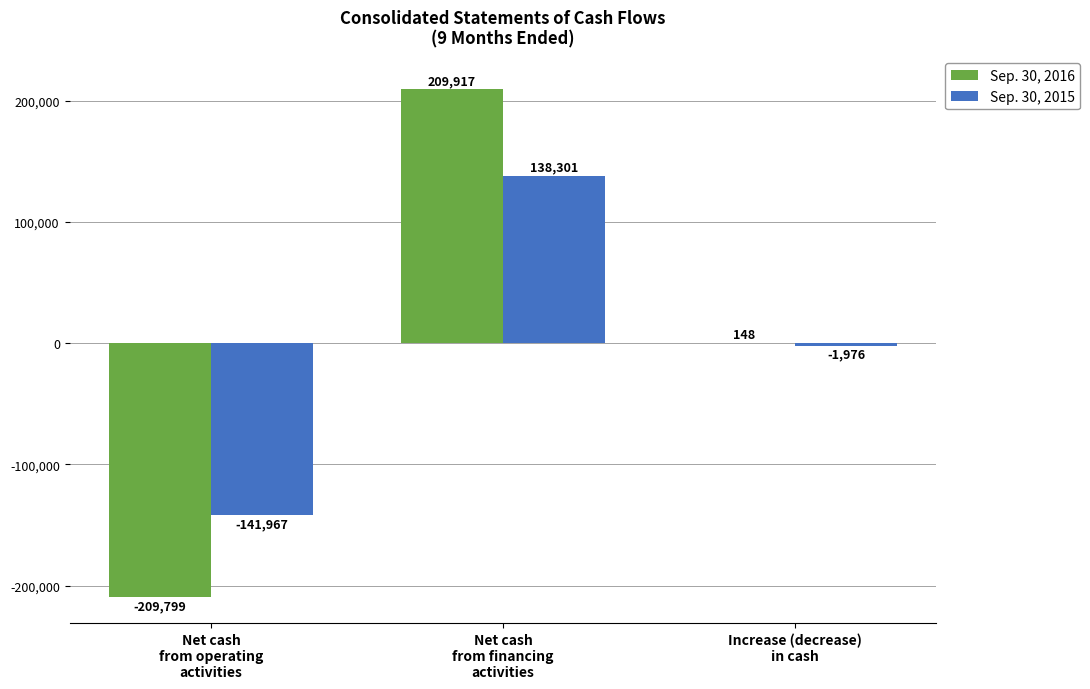

What is the approximate value of Sep. 30, 2016 at Net cash
from operating
activities, to the nearest 10?

-209800